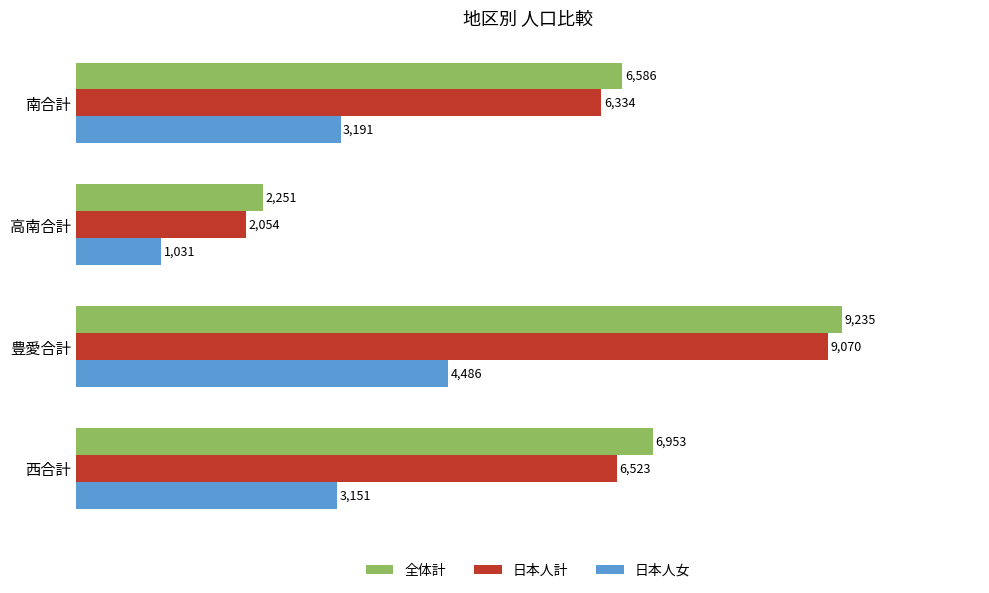

At 高南合計, list the series in order from largest to smallest.

全体計, 日本人計, 日本人女